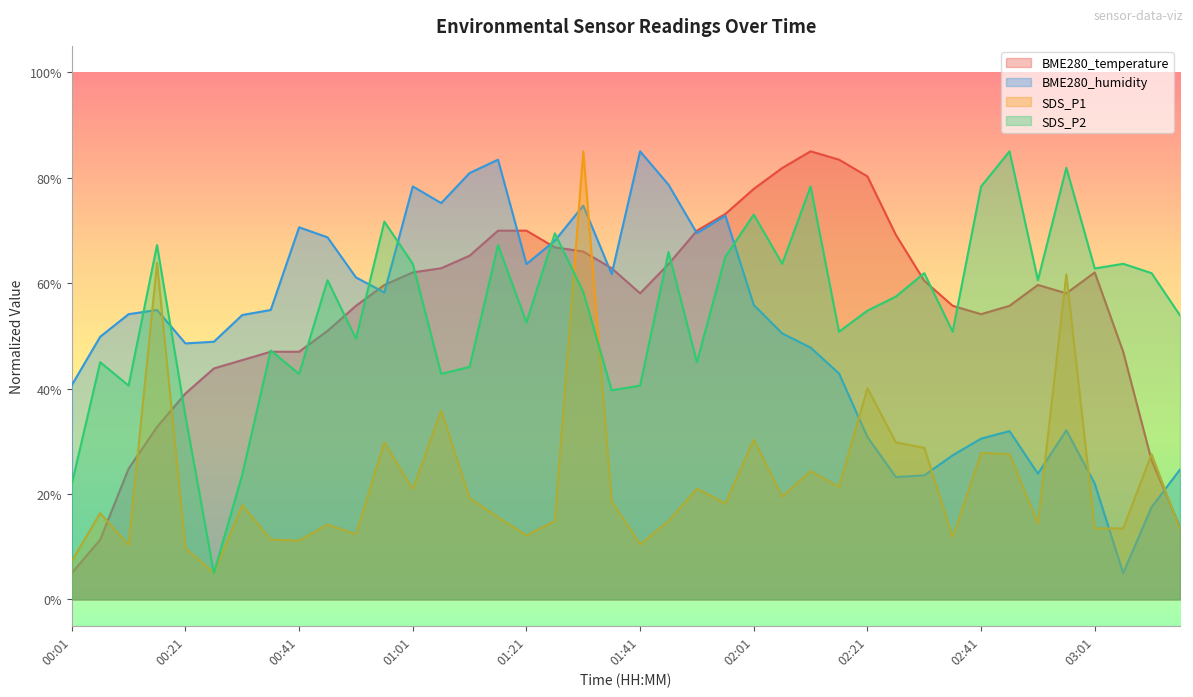

How many distinct data groups are displayed?

4